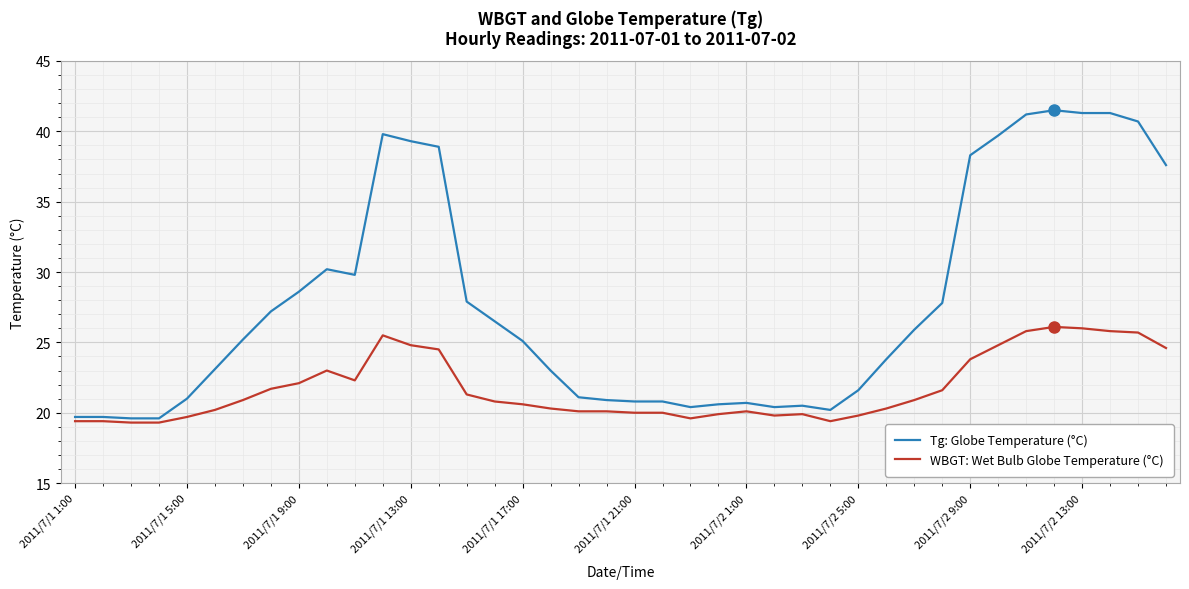

What is the difference between the maximum and minimum values in the WBGT: Wet Bulb Globe Temperature (°C) series?

6.8